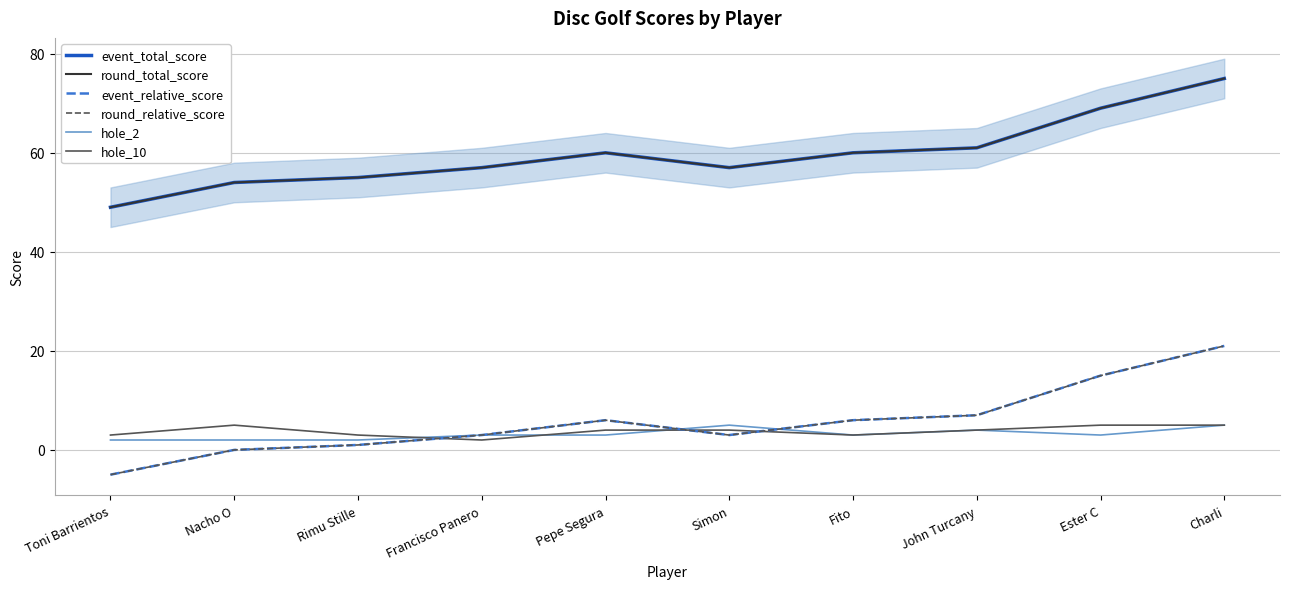

Rank the series at Simon from highest to lowest value.

event_total_score, round_total_score, hole_2, hole_10, event_relative_score, round_relative_score